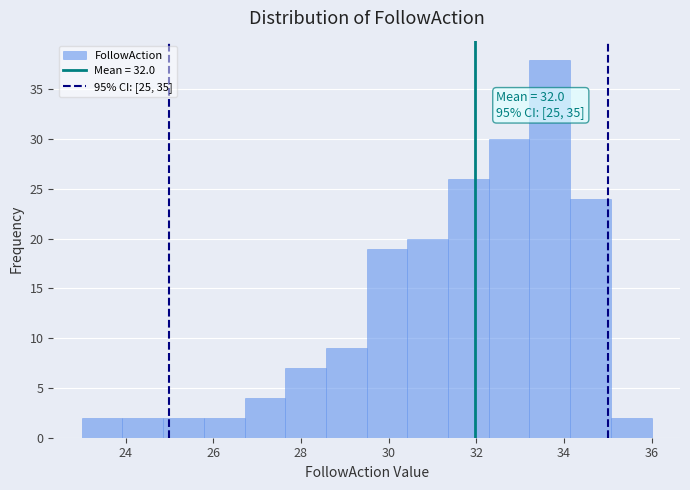

Which range on the x-axis has the tallest bar?

33.2 to 34.2